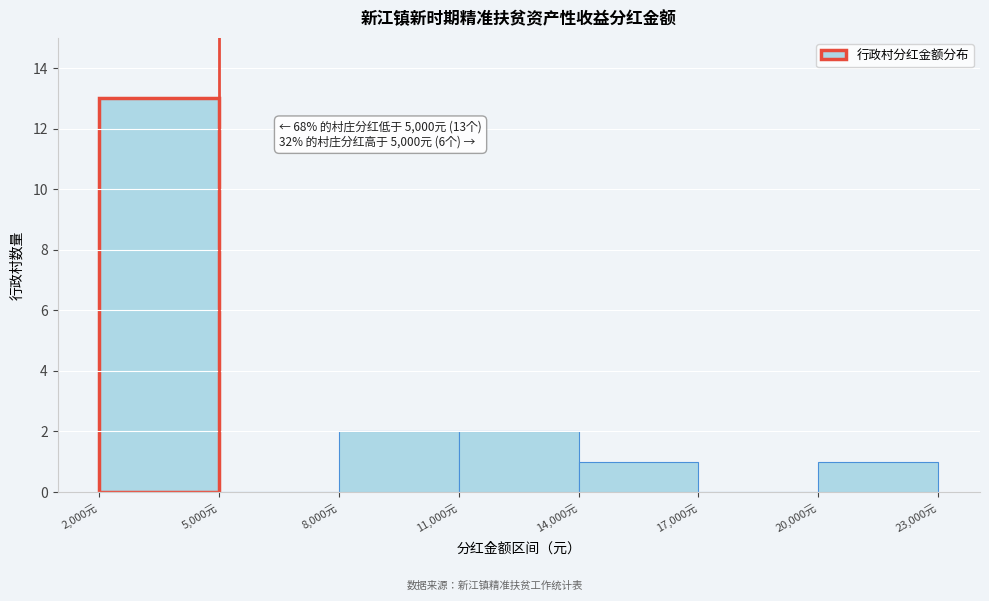

Which range on the x-axis has the tallest bar?

2000 to 5000